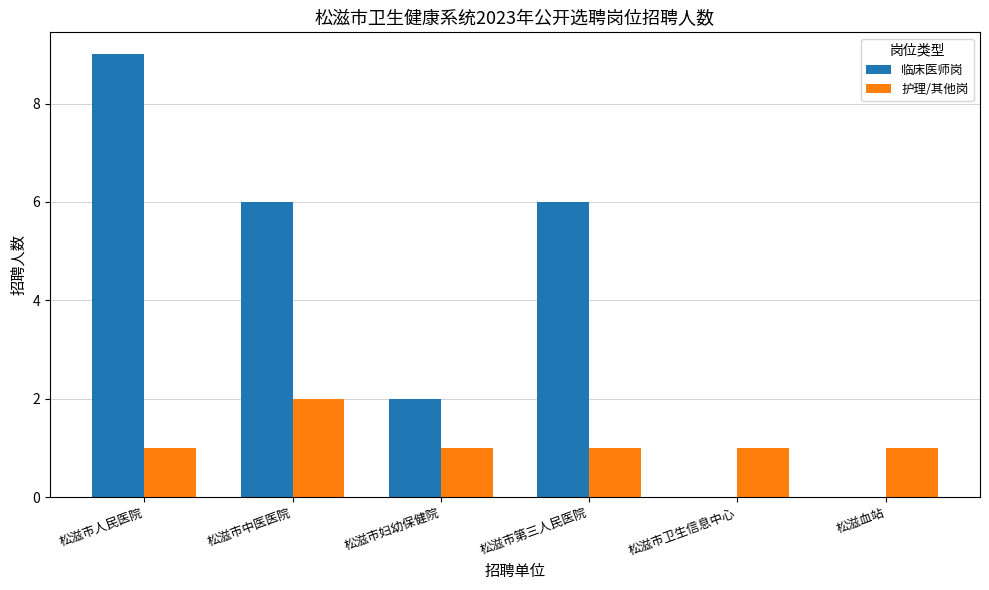

What is the total value across all series at 松滋市人民医院?

10